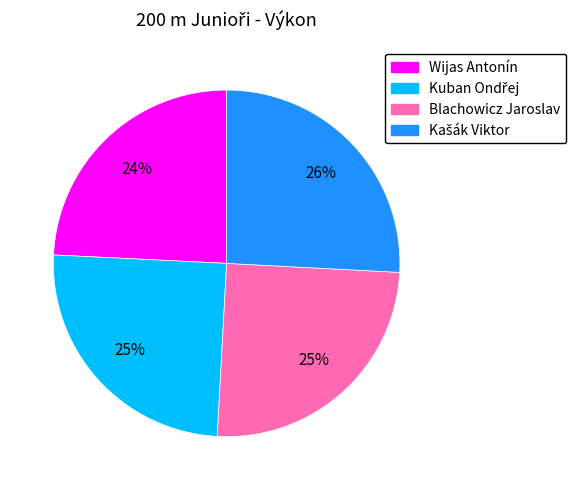

True or false: Wijas Antonín accounts for 24% of the total.

True